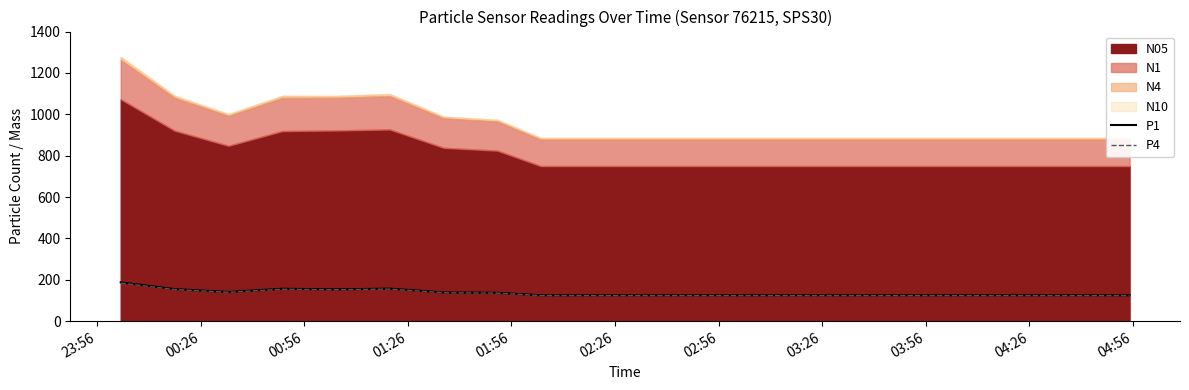

How many lines are shown in the chart?

2